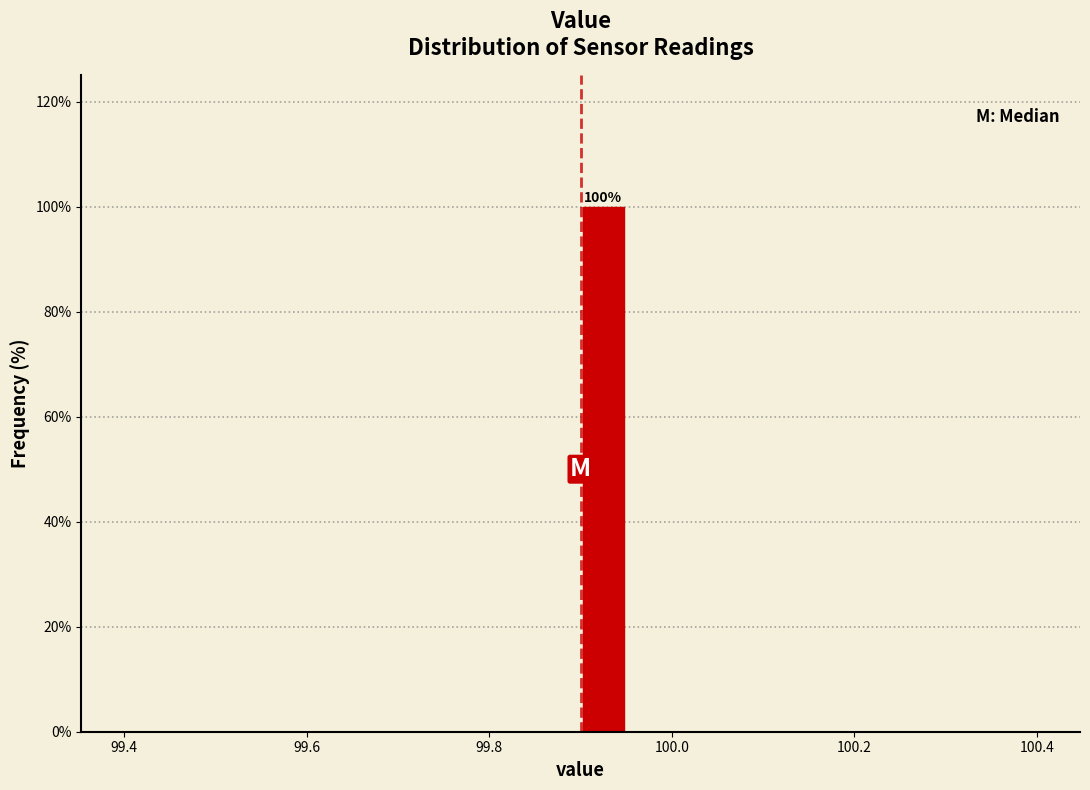

Around what value on the x-axis is the tallest bar? Give the approximate position of its centre, as read against the axis.

99.92